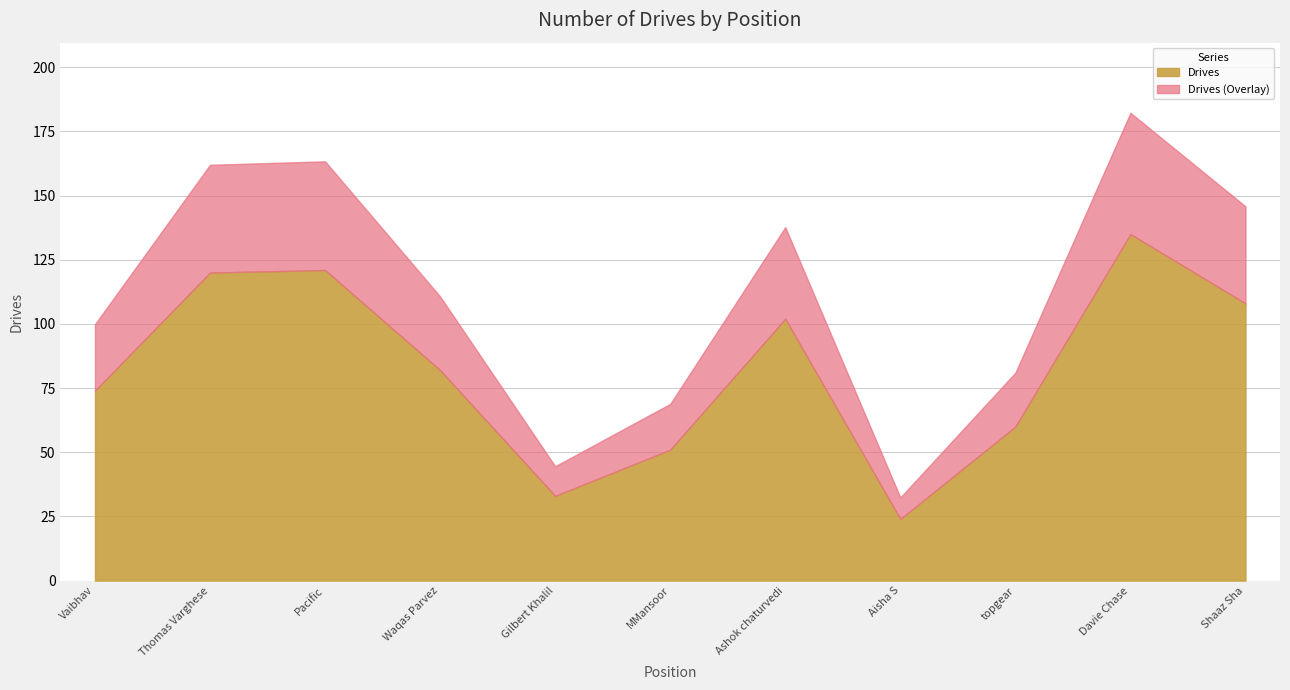

What is the difference between the maximum and second lowest values?

102